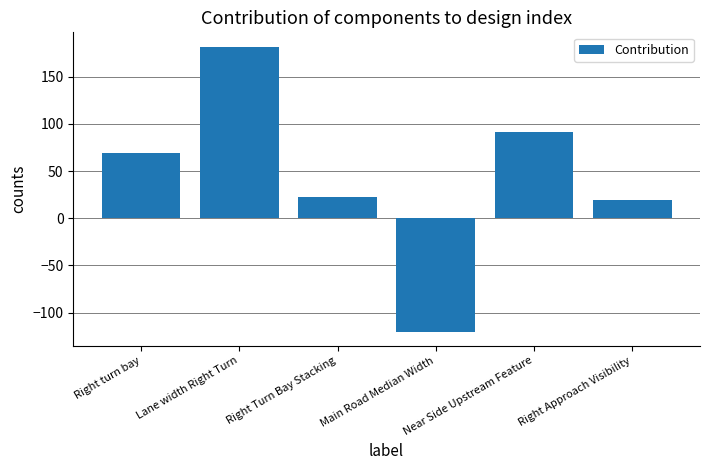

List the labels in order of value, smallest first.

Main Road Median Width, Right Approach Visibility, Right Turn Bay Stacking, Right turn bay, Near Side Upstream Feature, Lane width Right Turn